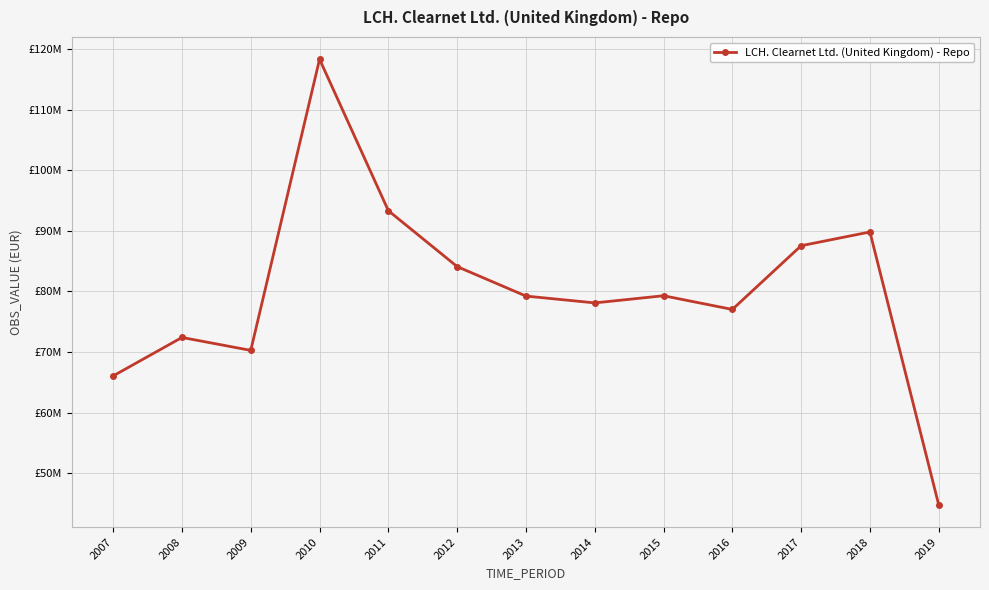

Read the value at 2018.

89821750.7